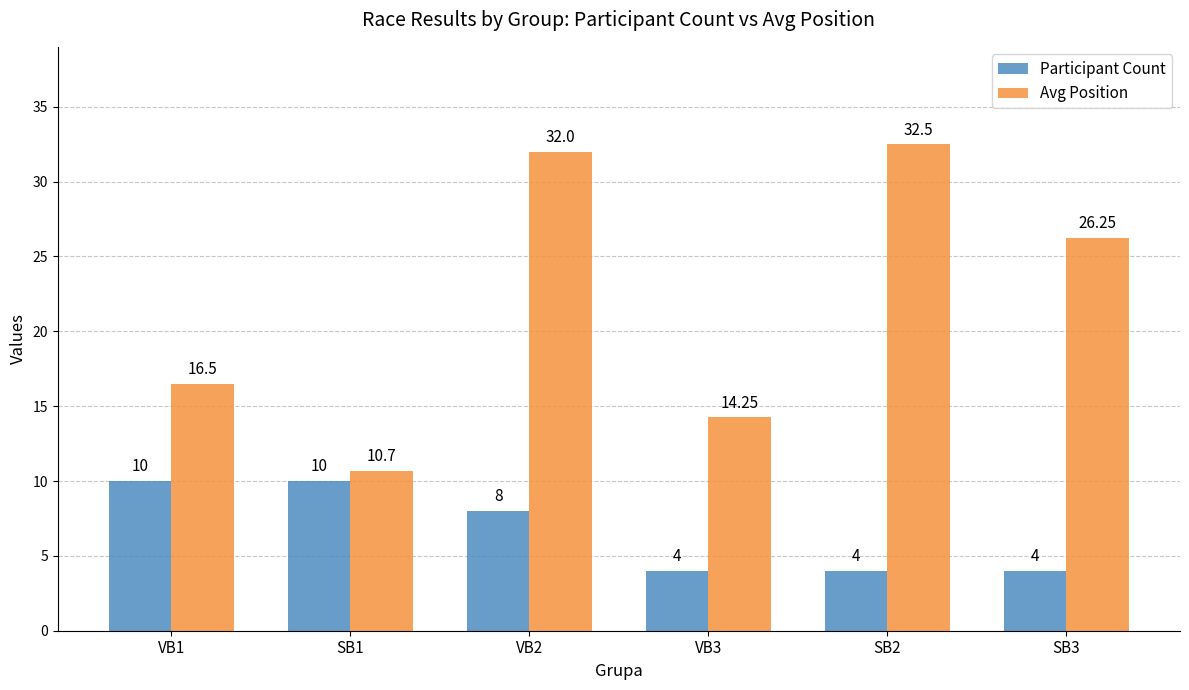

The Participant Count series shows 15.9 at SB1. True or false?

False